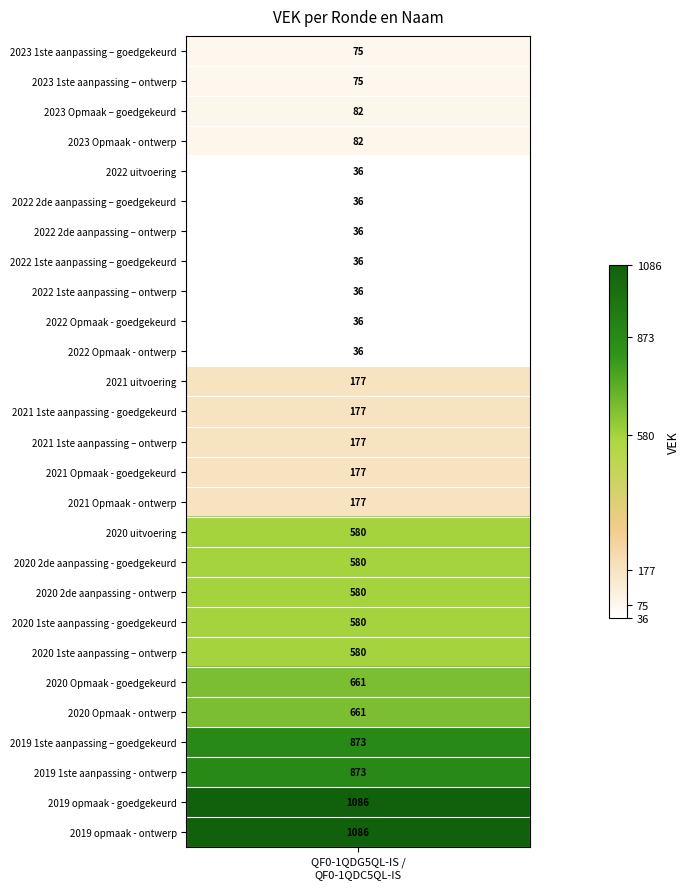

What is the change in value from 2023 1ste aanpassing – ontwerp to 2019 1ste aanpassing - ontwerp?

+798